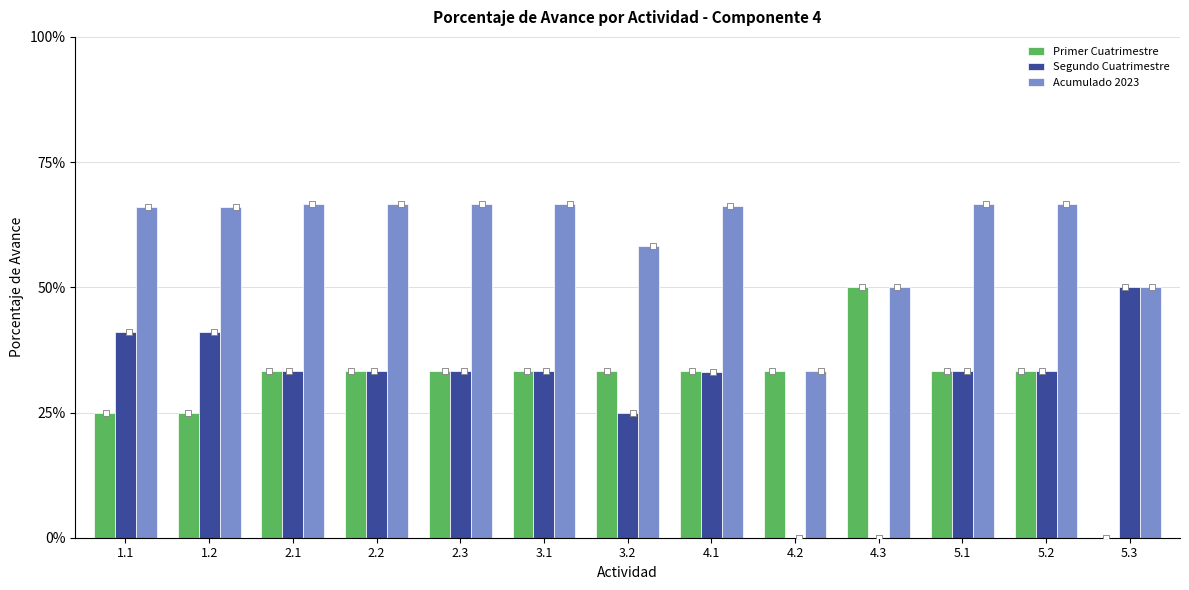

At which category is the sum across all series the highest?

2.1